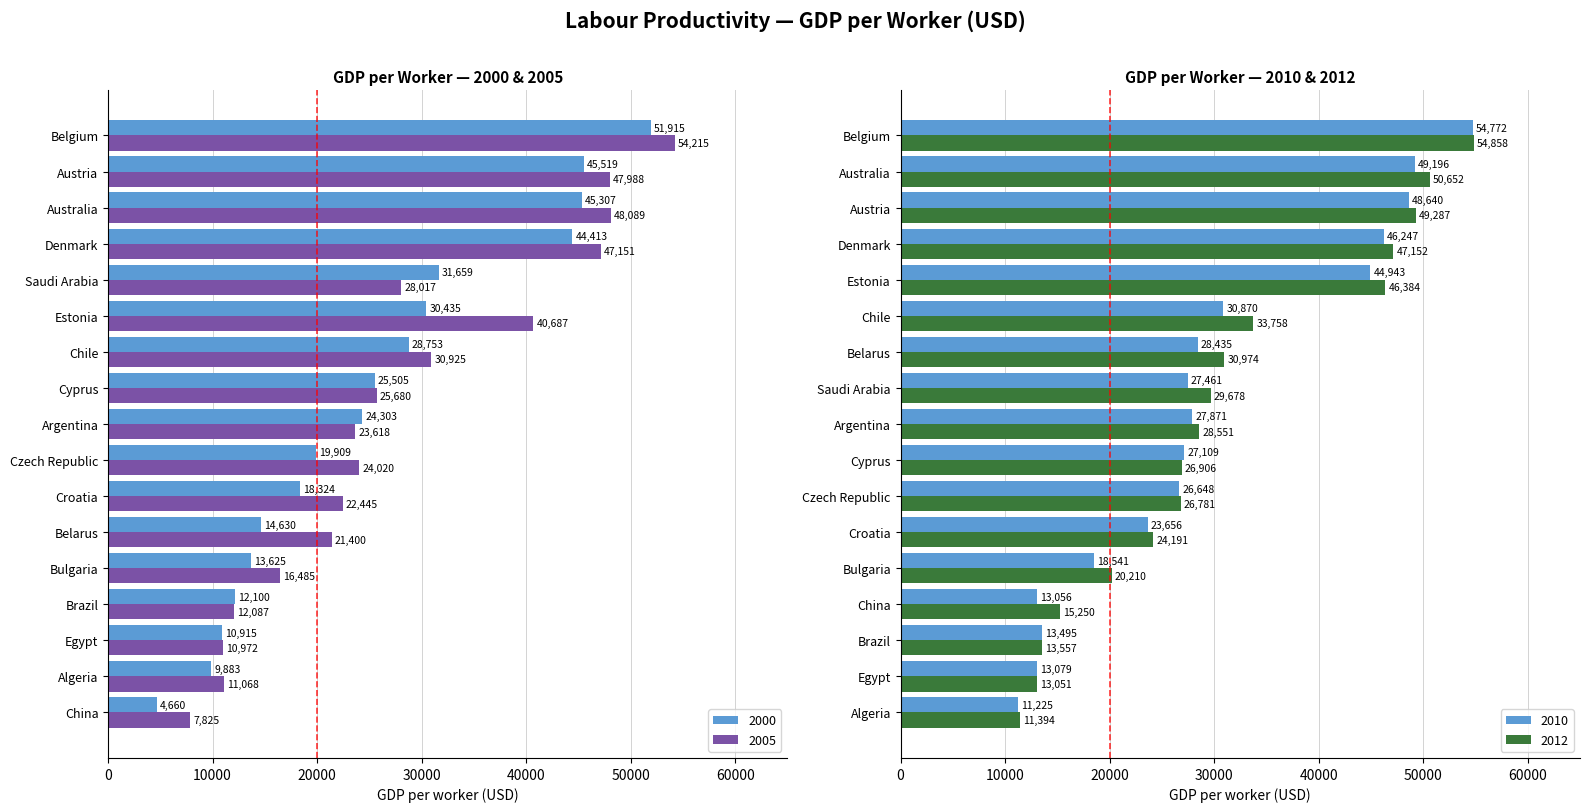

List the labels in order of 2012 value, smallest first.

Algeria, Egypt, Brazil, China, Bulgaria, Croatia, Czech Republic, Cyprus, Argentina, Saudi Arabia, Belarus, Chile, Estonia, Denmark, Austria, Australia, Belgium